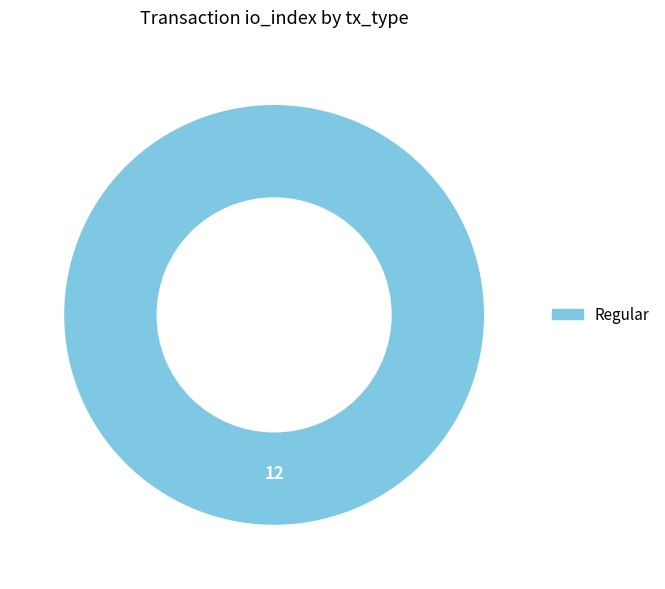

Combined, do Ticket and Regular account for over 50%?

Yes